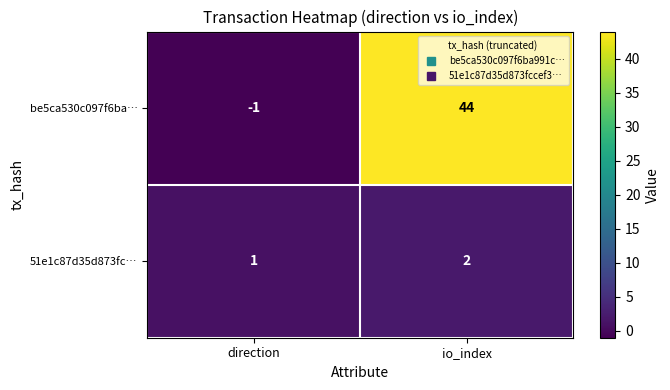

Which series has the largest total across all categories?

be5ca530c097f6ba…